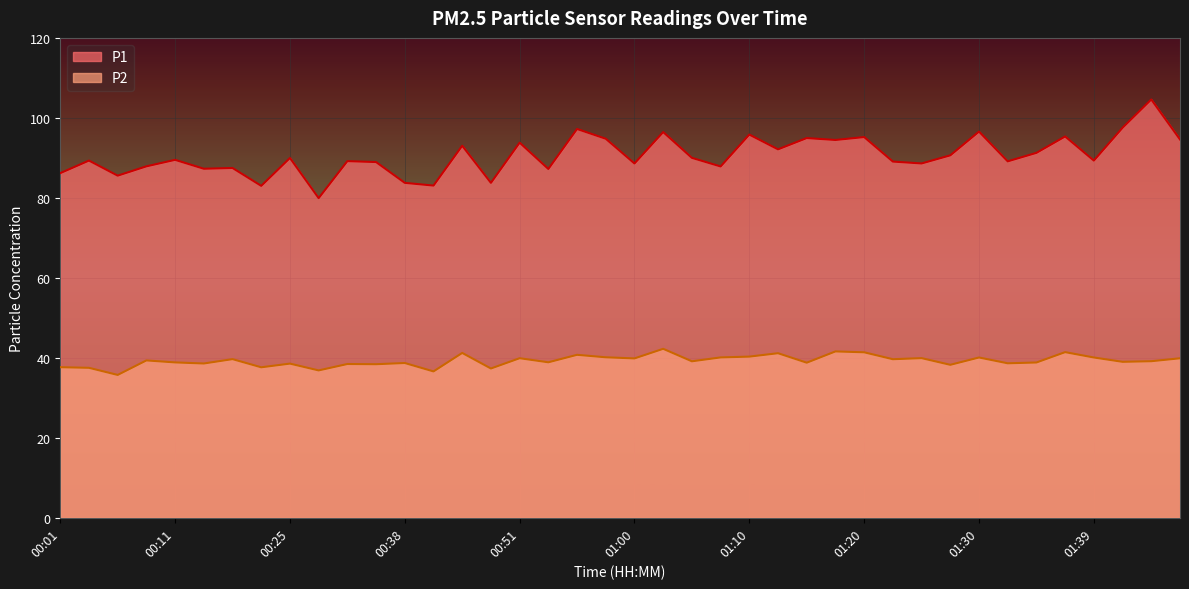

Where is P1 nearest to the value 92?

01:13